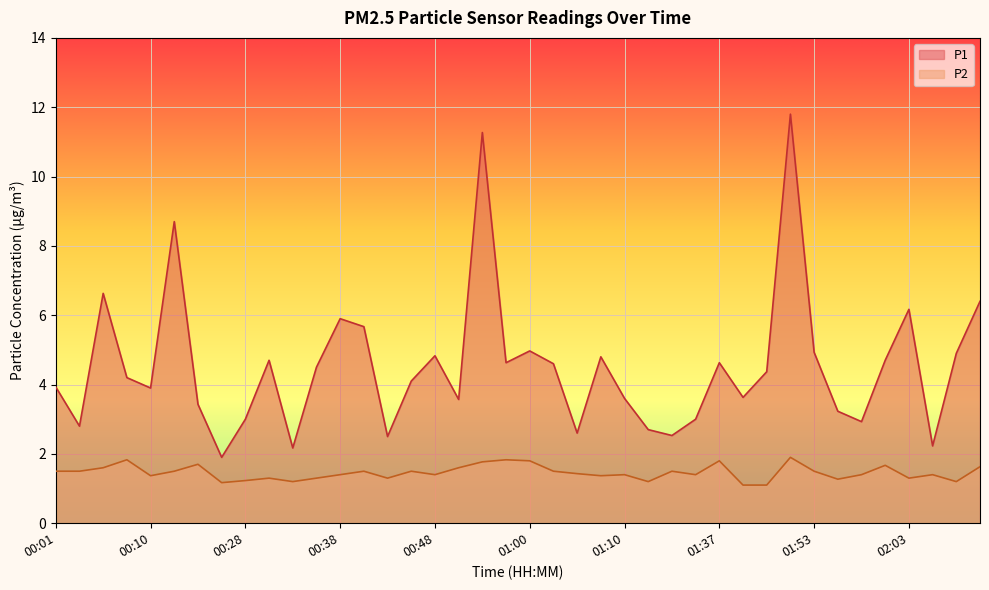

What is the greatest value displayed?

11.8